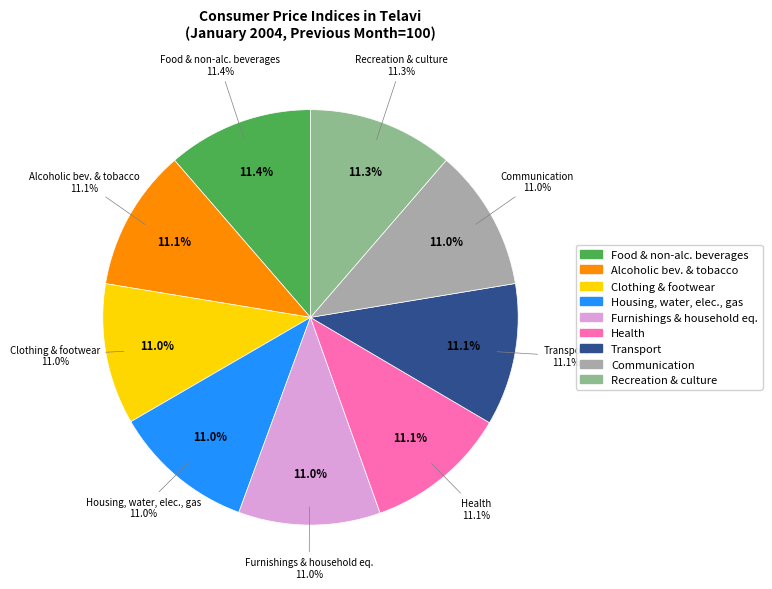

Count the number of slices in the pie.

9